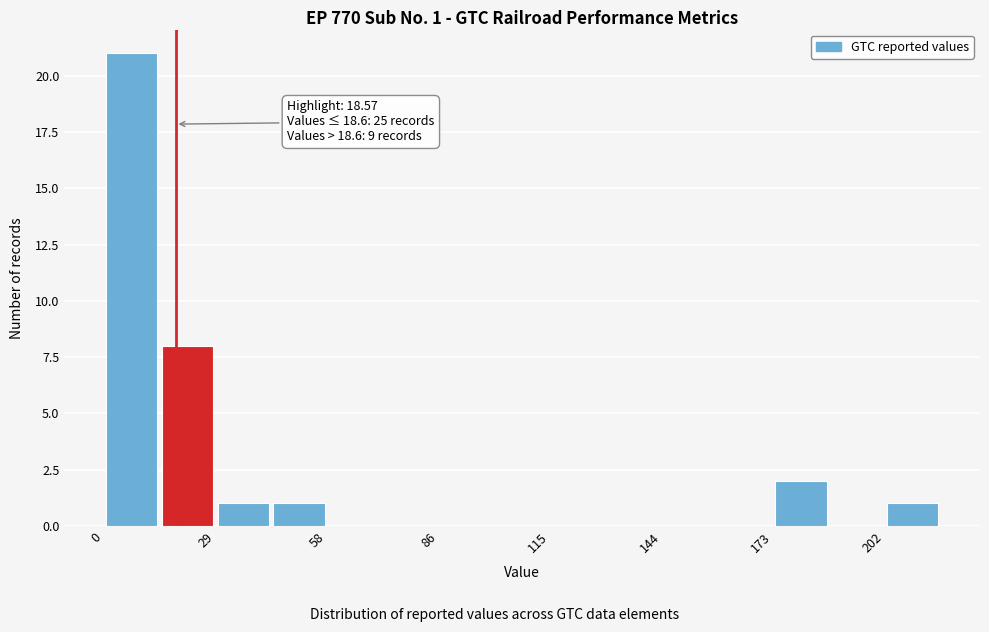

Around what value on the x-axis is the tallest bar? Give the approximate position of its centre, as read against the axis.

5